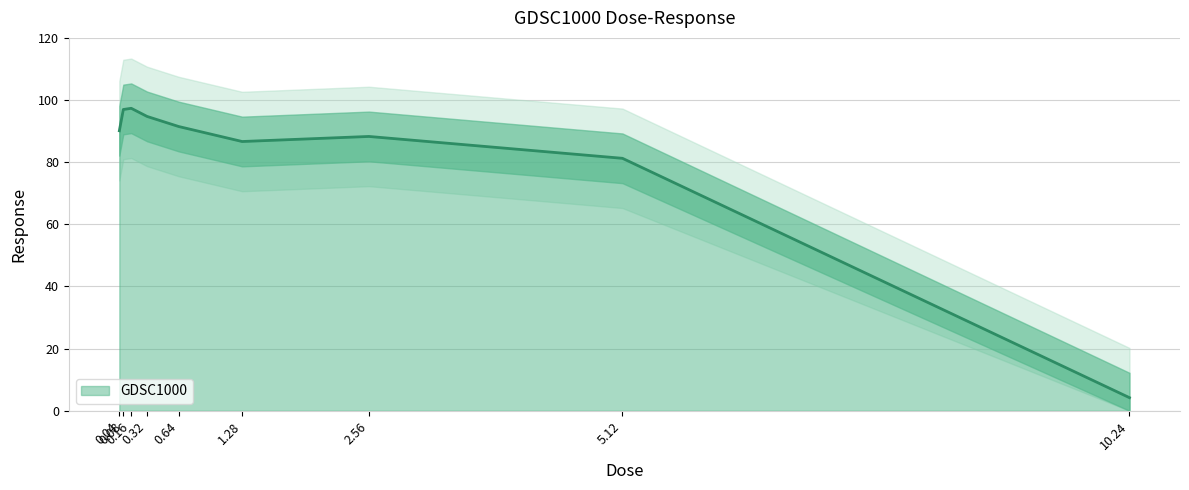

Where does the data first go above 90?

0.04